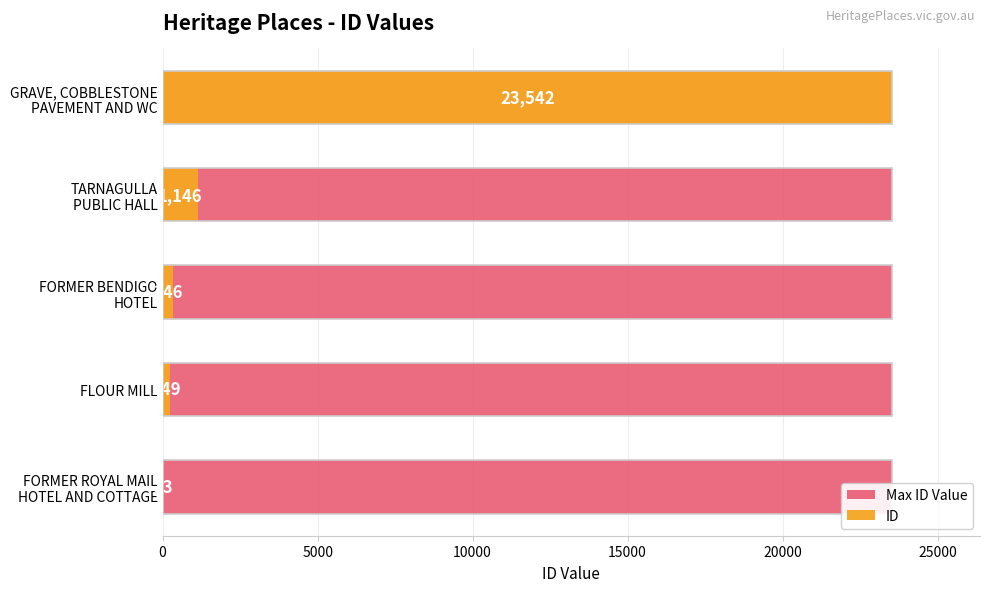

Between 10000 and 20000, which series saw the biggest shift?

ID